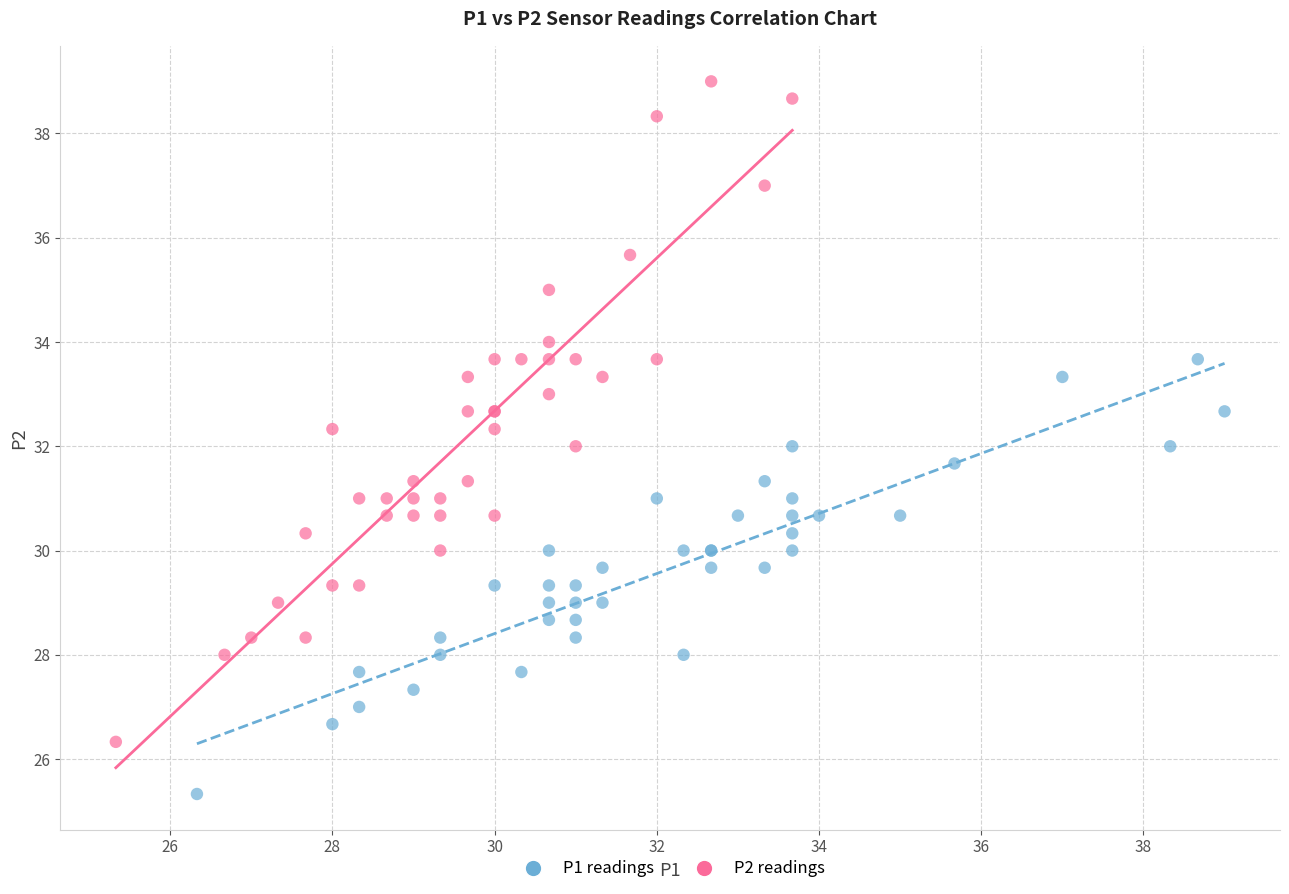

Which series has the largest Y range (max minus min)?

P2 readings